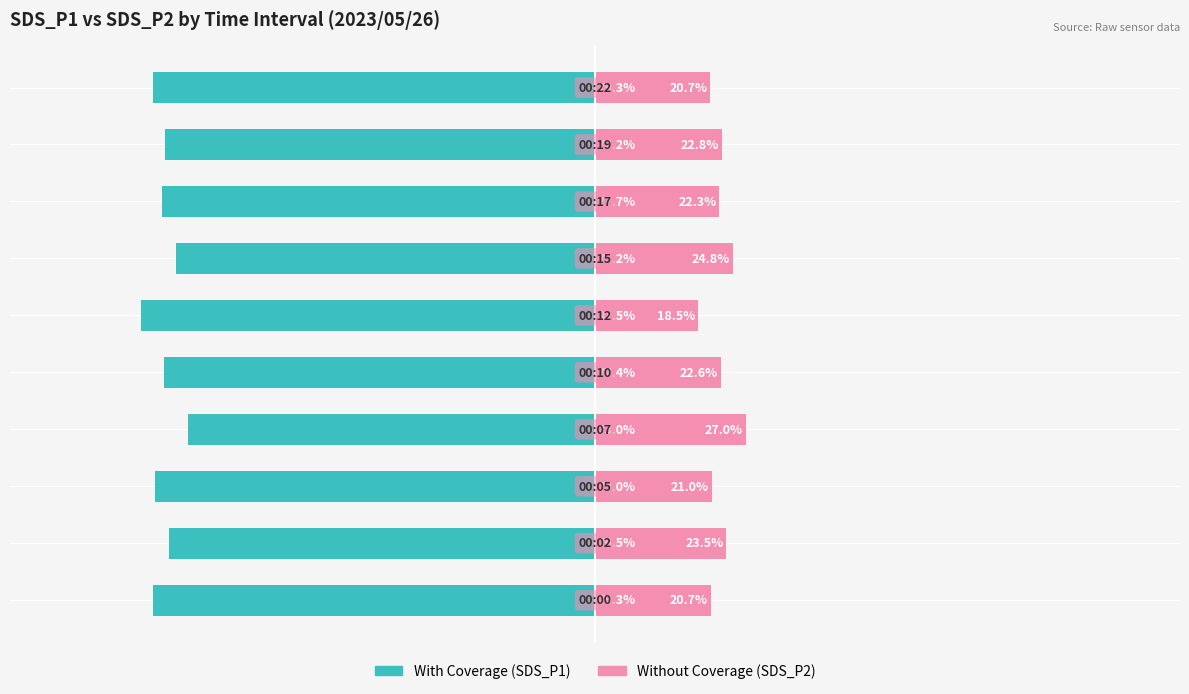

How many categories are shown in the chart?

10